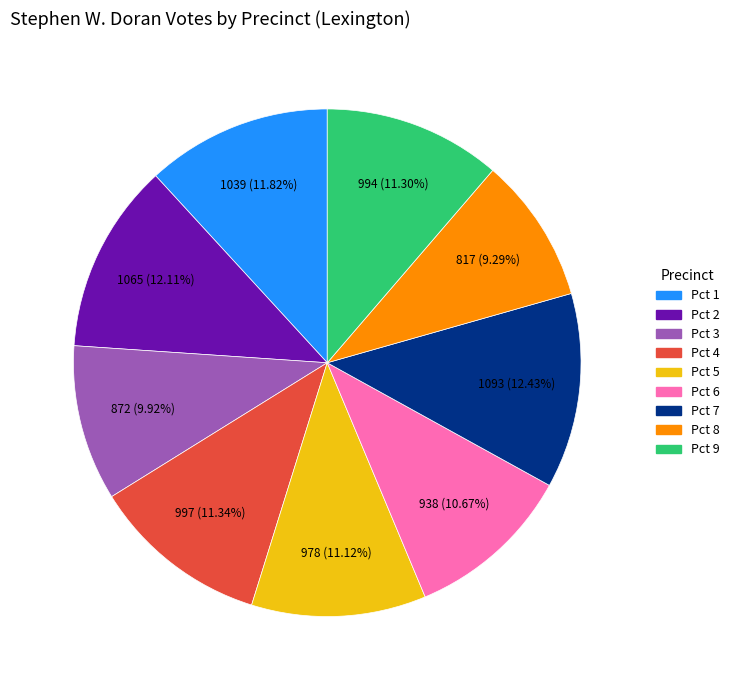

Is there any slice that represents more than half of the pie?

No